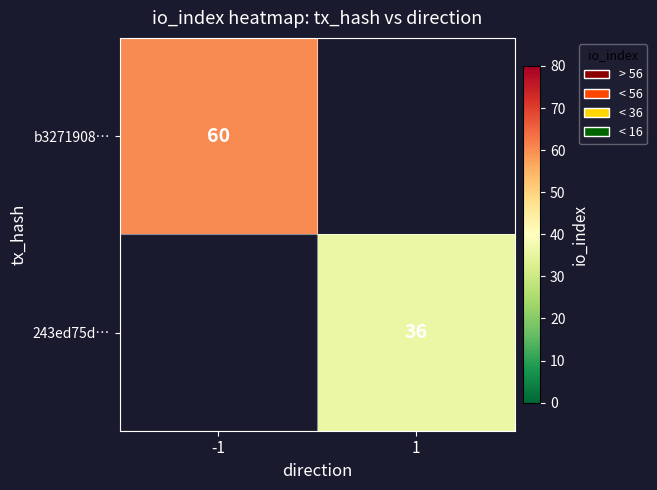

The b3271908… series shows 36 at -1. True or false?

False